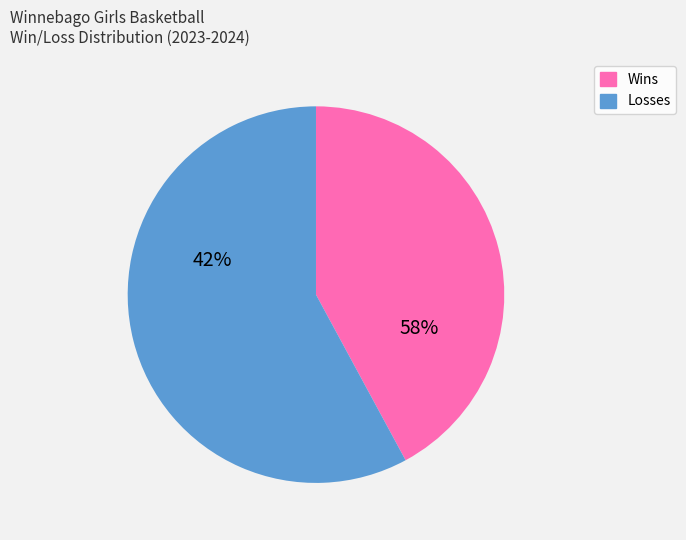

Is it true that 32 is 3% of the pie?

True